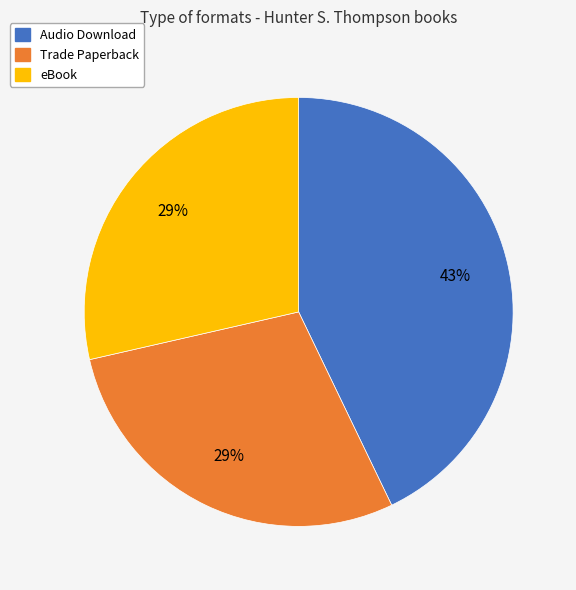

The Audio Download slice represents 30% of the pie. True or false?

False